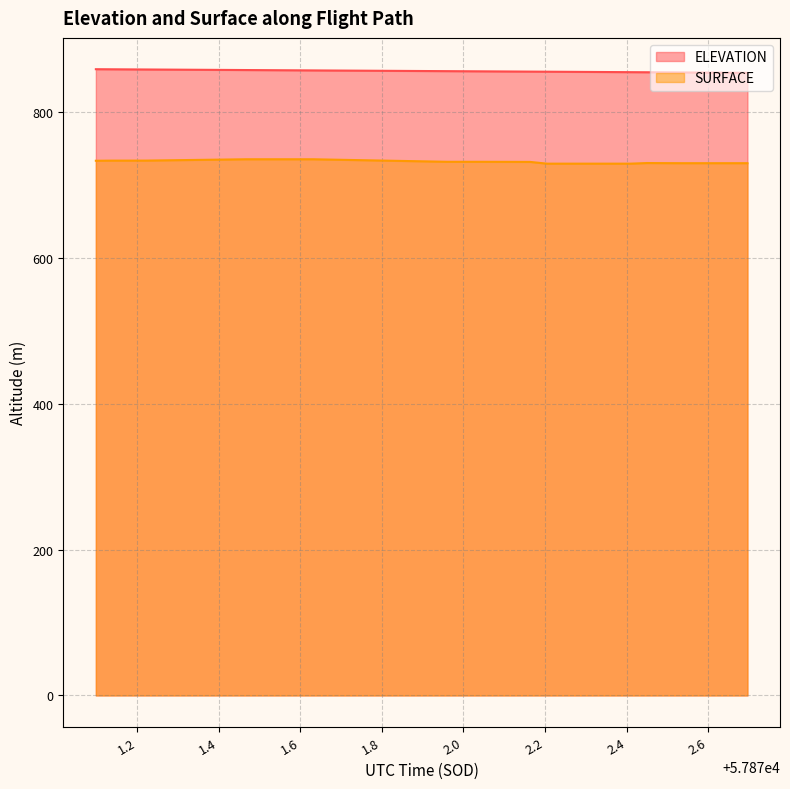

True or false: ELEVATION and SURFACE intersect in this chart.

False